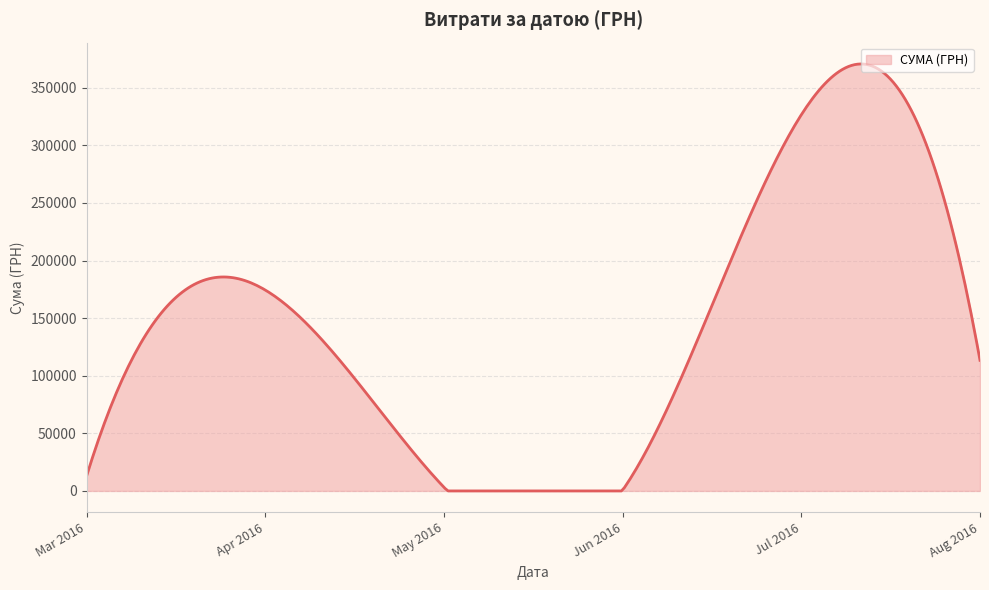

What is the maximum value shown in the chart?

370676.6